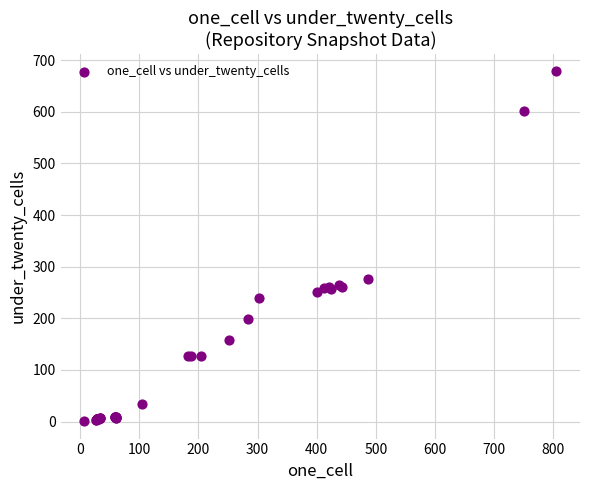

What Y value in the scatter plot is closest to 339?

277